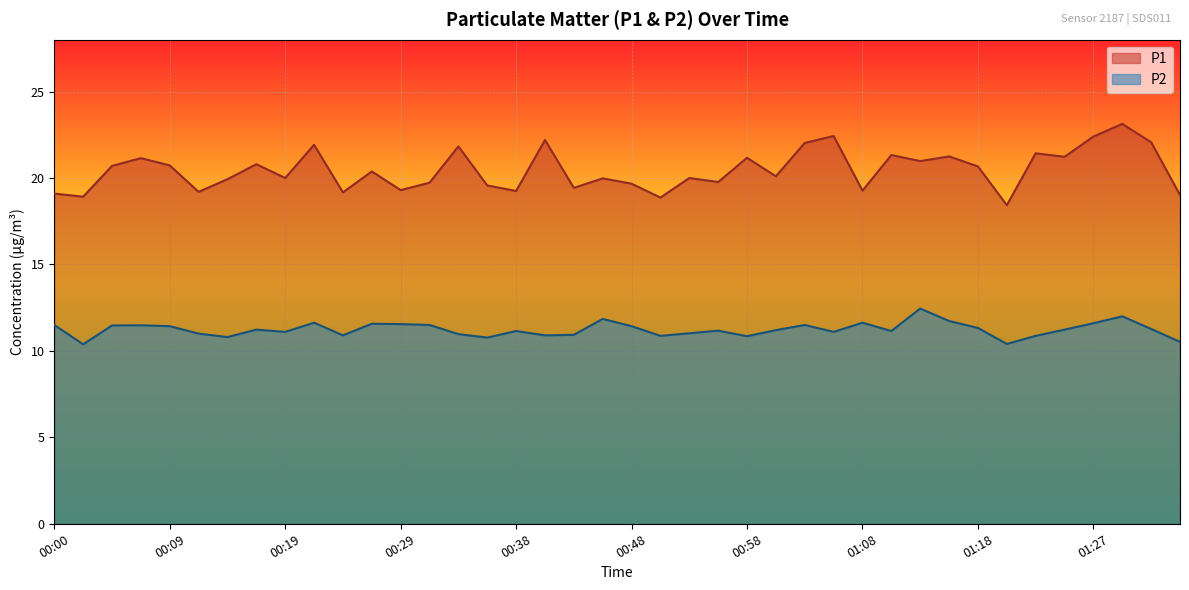

True or false: P1 and P2 intersect in this chart.

False